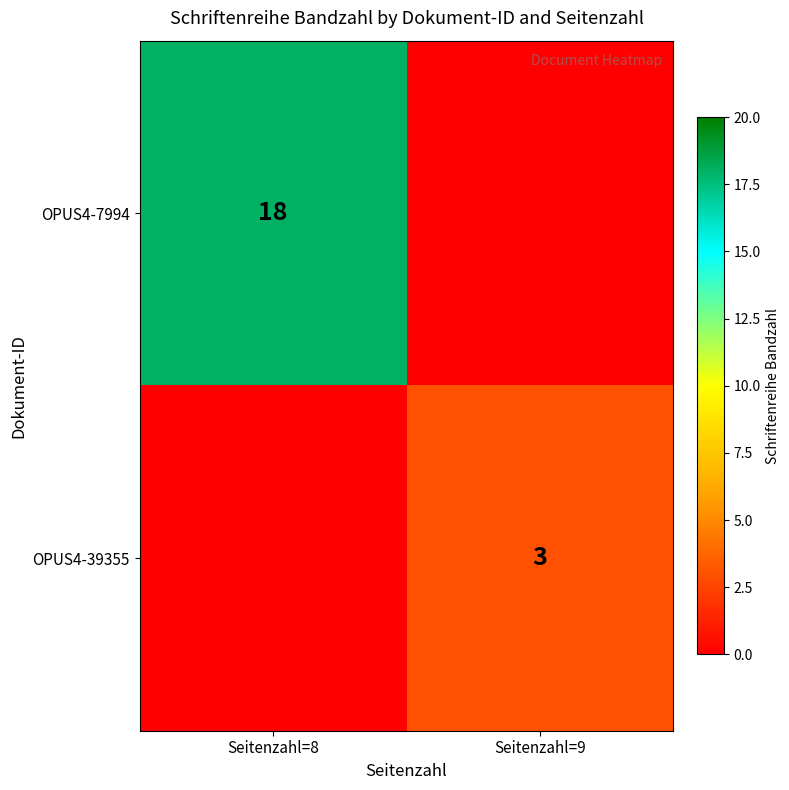

True or false: OPUS4-39355 has a value of 3 at Seitenzahl=9.

True